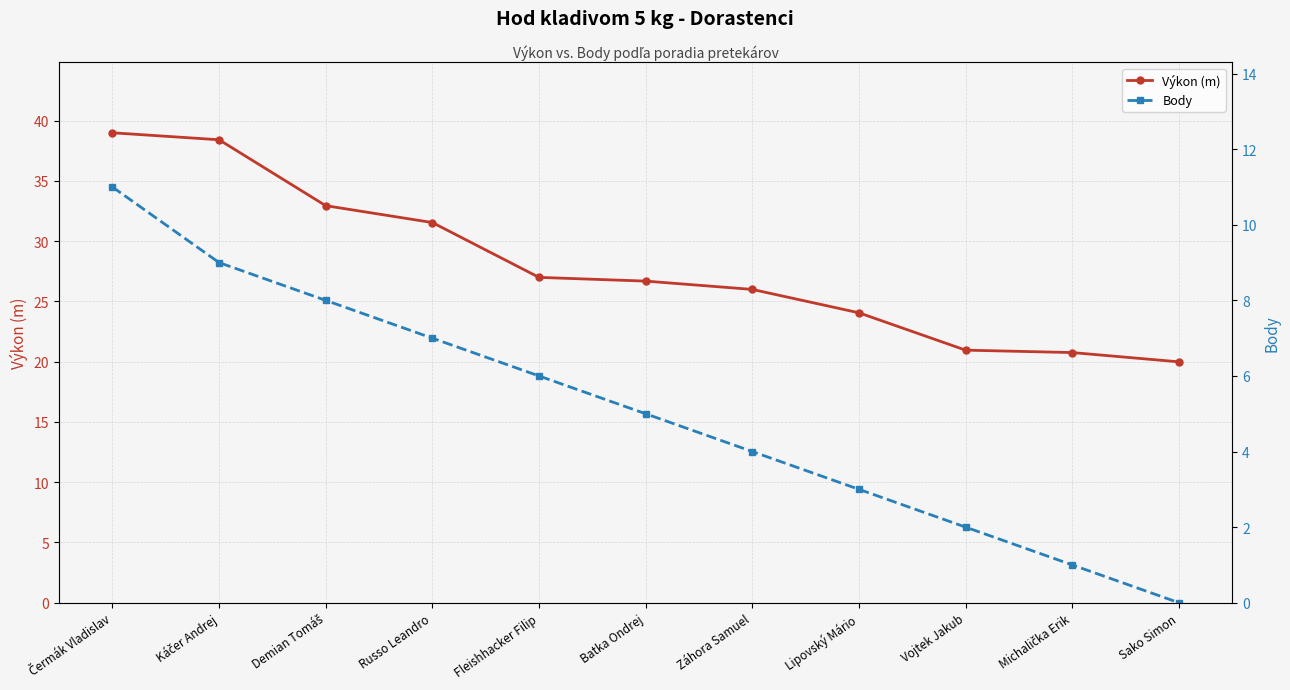

How many data points in Výkon (m) are above 26?

6